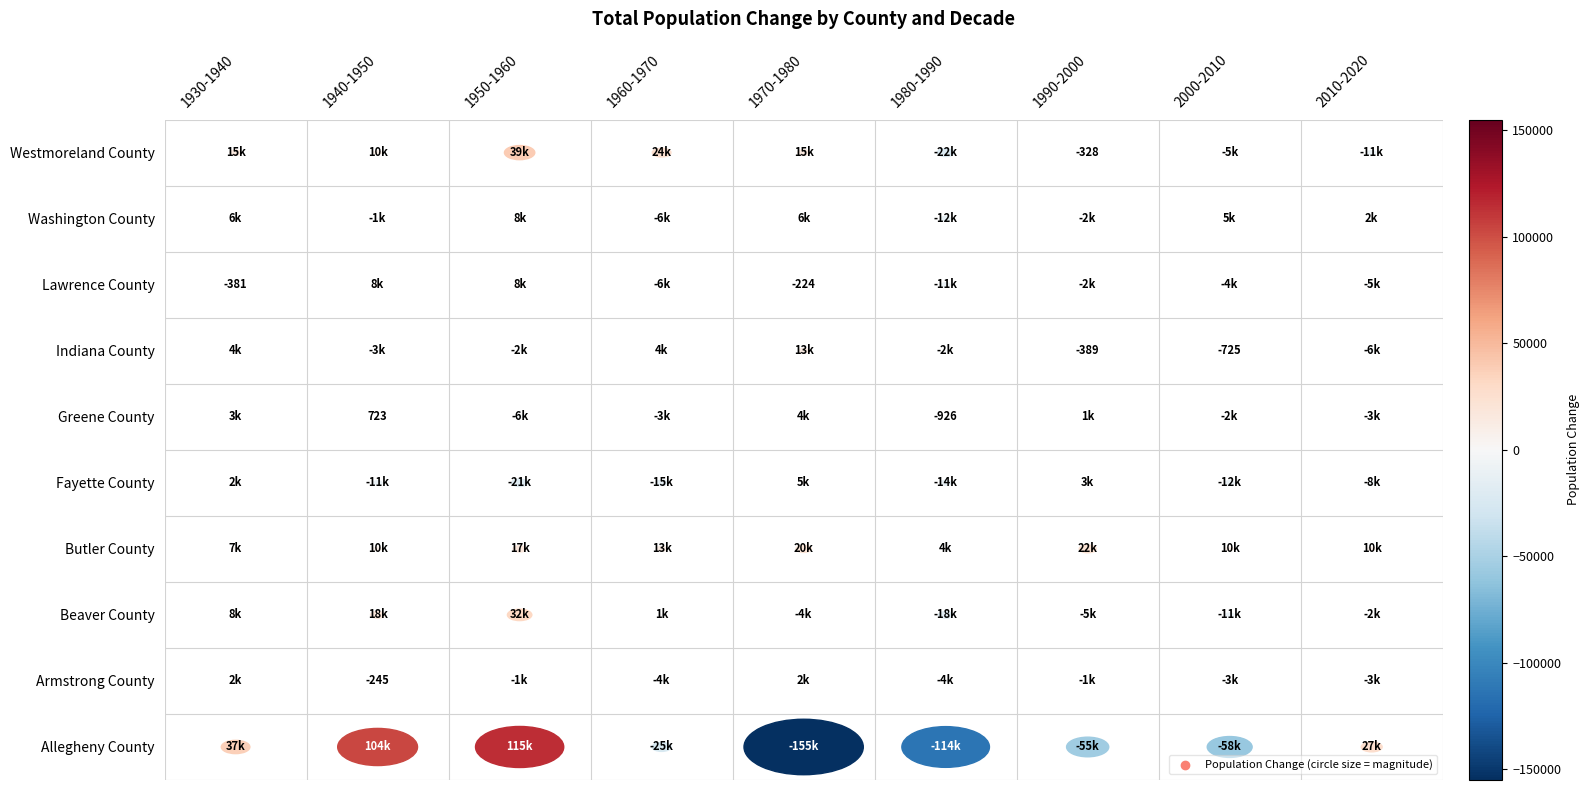

What is the average value of the Beaver County series?

2128